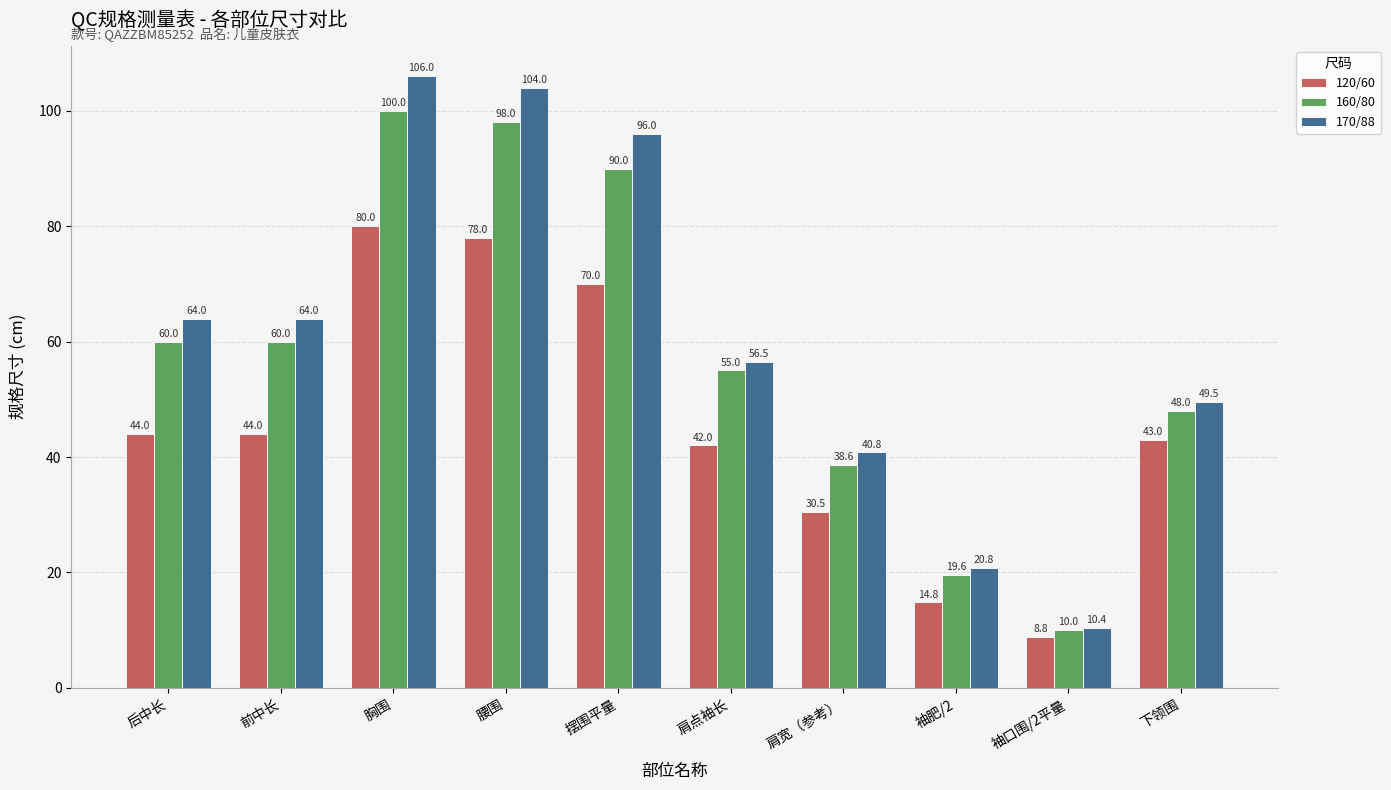

What is the value of the 160/80 bar at the 6th from the left?

55.0